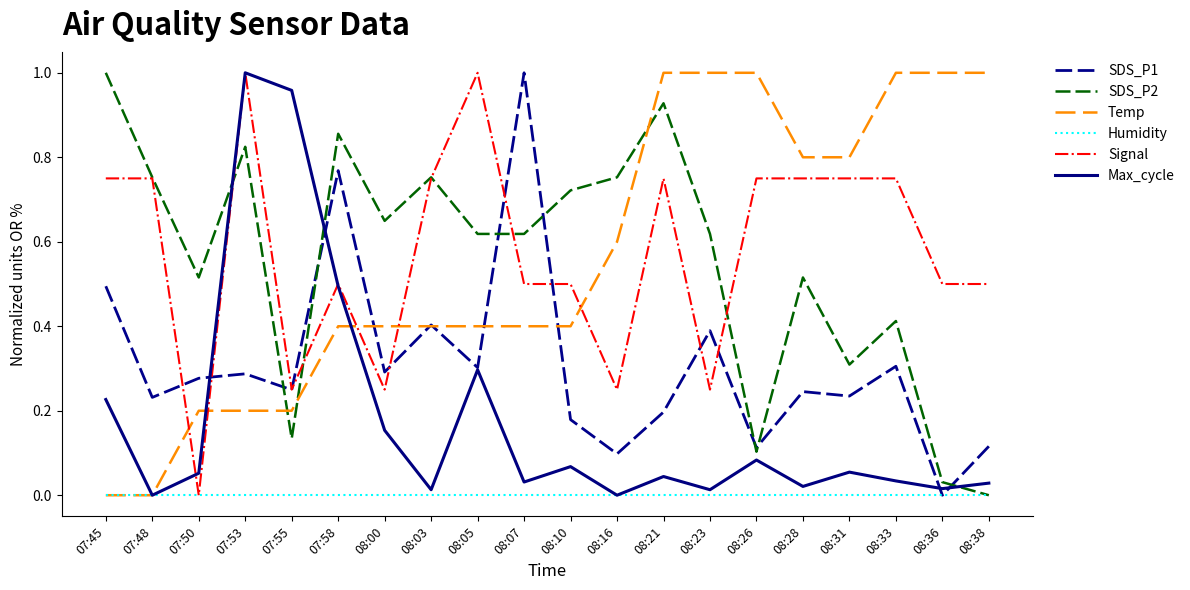

Is it true that SDS_P1 equals 0.2 at 07:45?

False